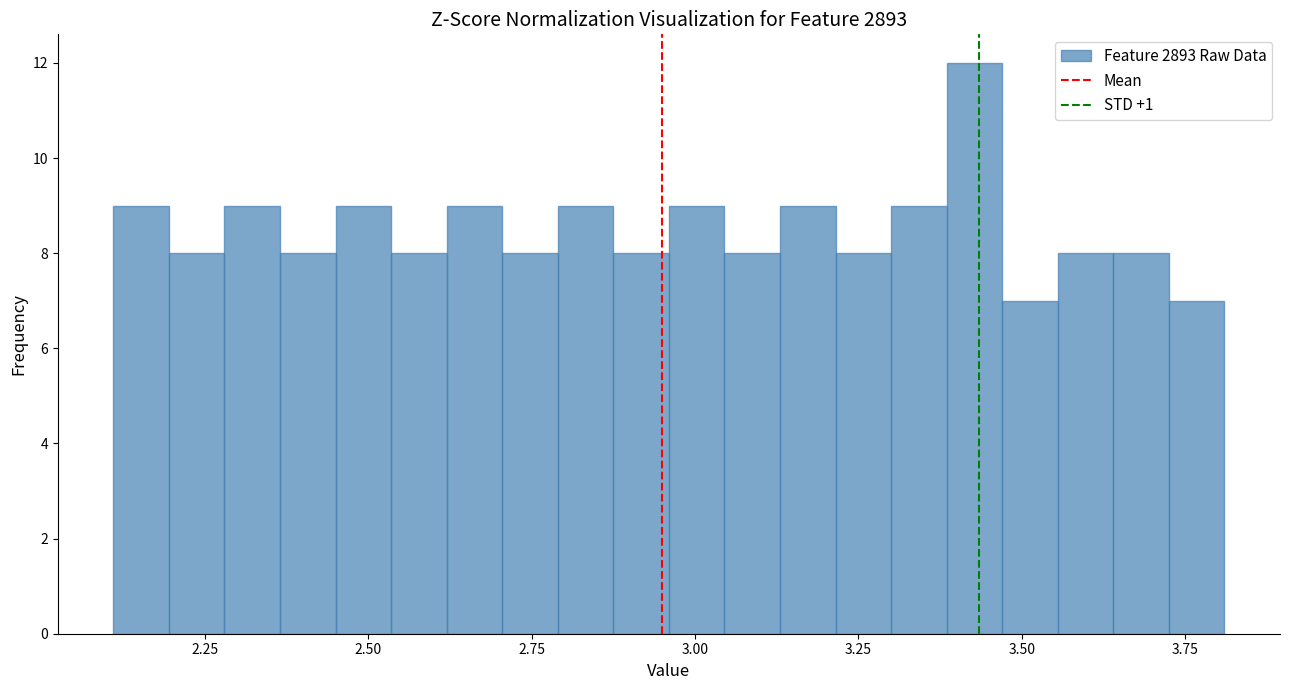

Read against the x-axis, roughly where is the centre of the tallest bar?

3.45